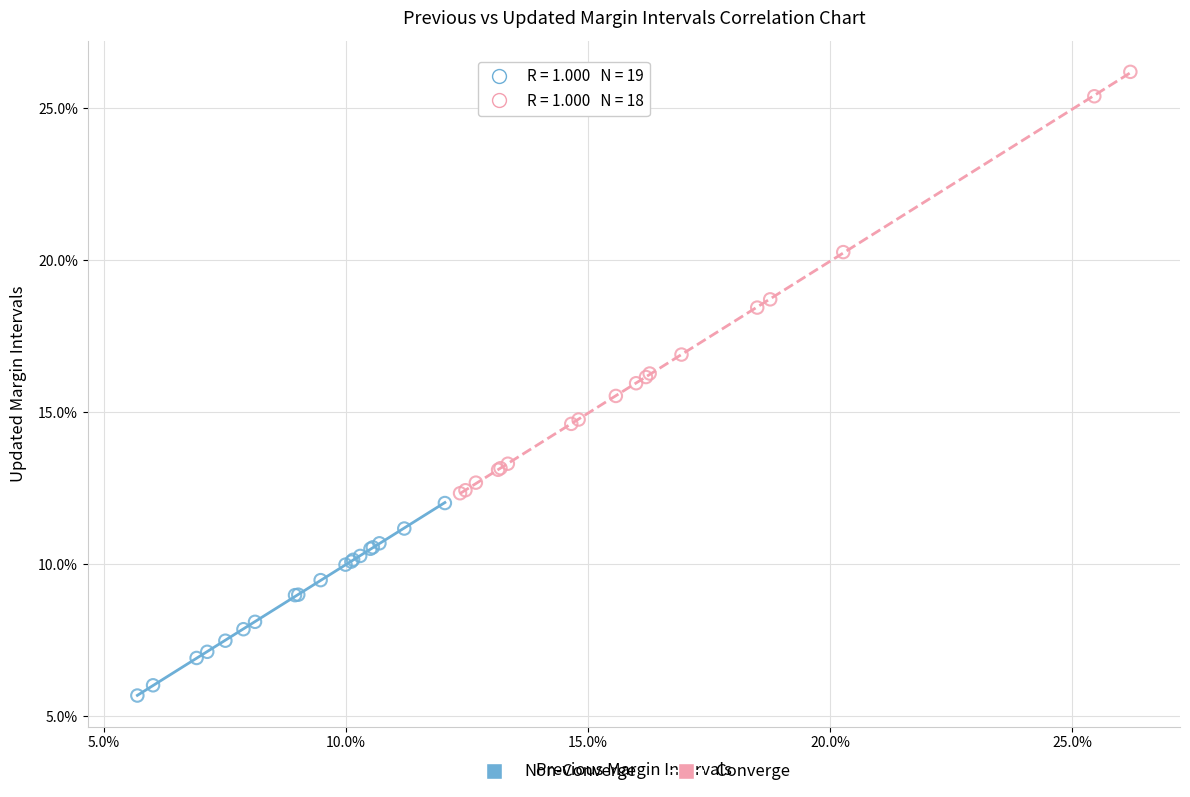

Which series contains the lowest Y value?

Non-Converge